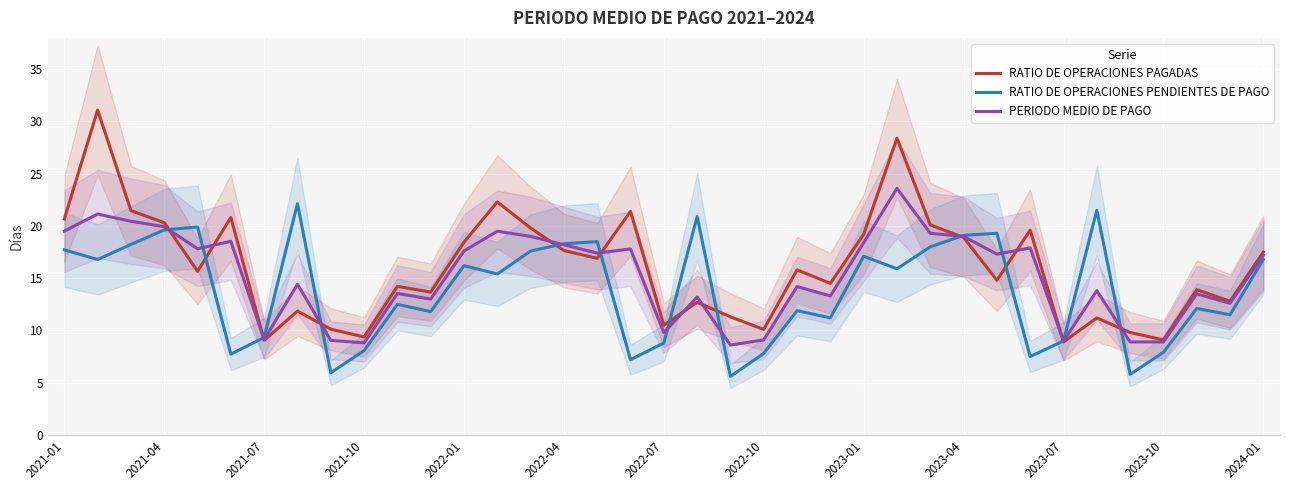

The RATIO DE OPERACIONES PAGADAS series shows 23.3 at 2022-04. True or false?

False